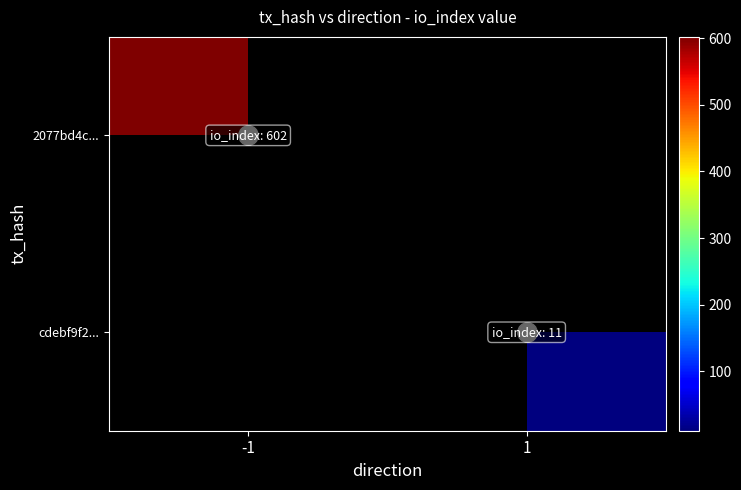

What is the minimum value shown in the chart?

11.0